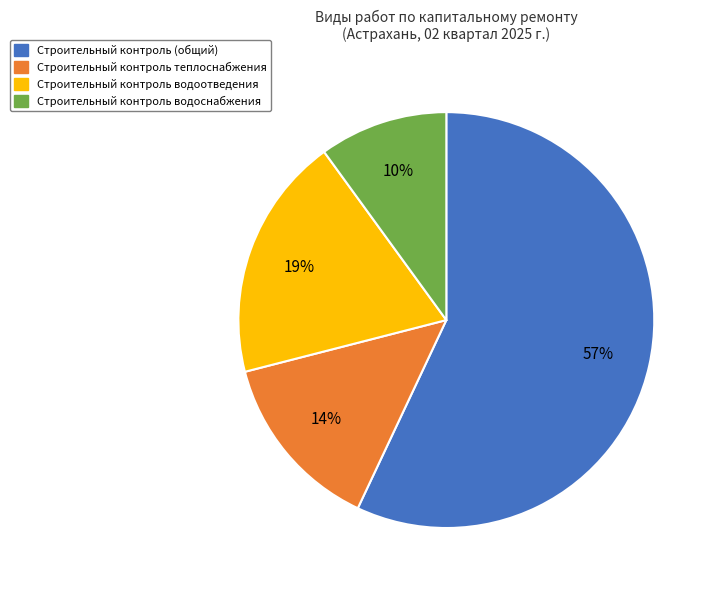

How many slices are in this pie chart?

4